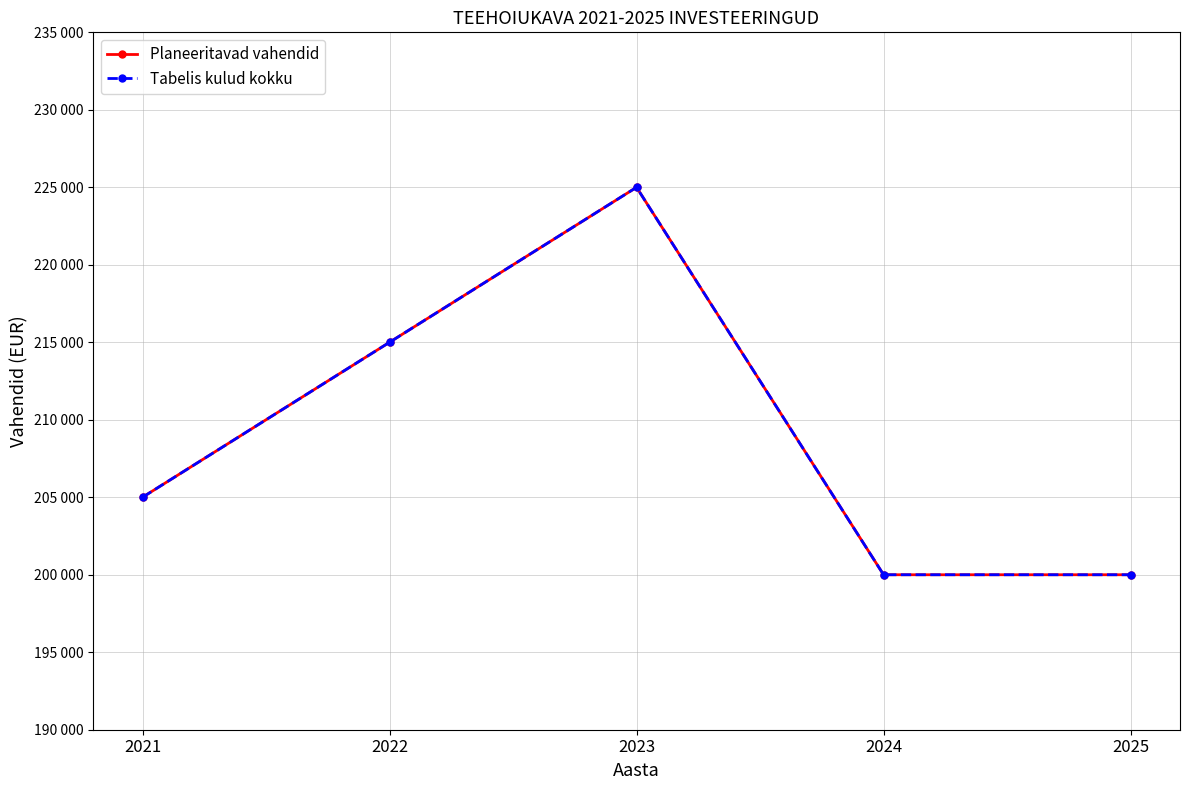

Is this an area chart (filled region under the line)?

No